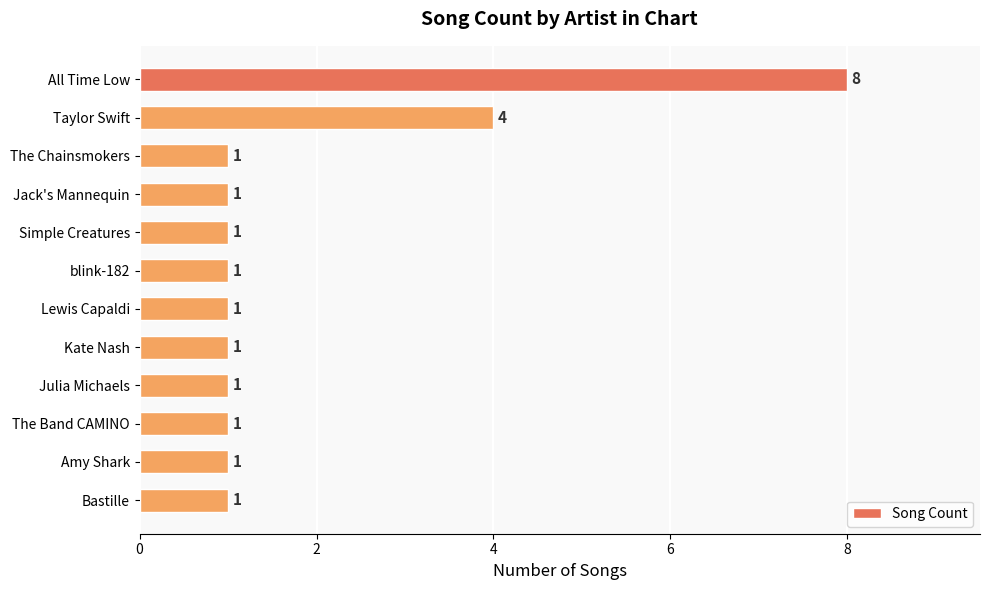

How many data points does each series have?

12